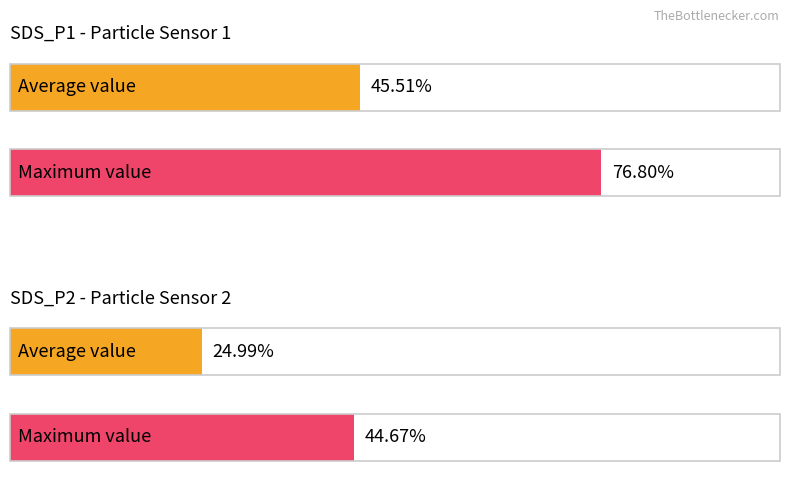

List the series in order of their overall mean, lowest first.

SDS_P2, SDS_P1